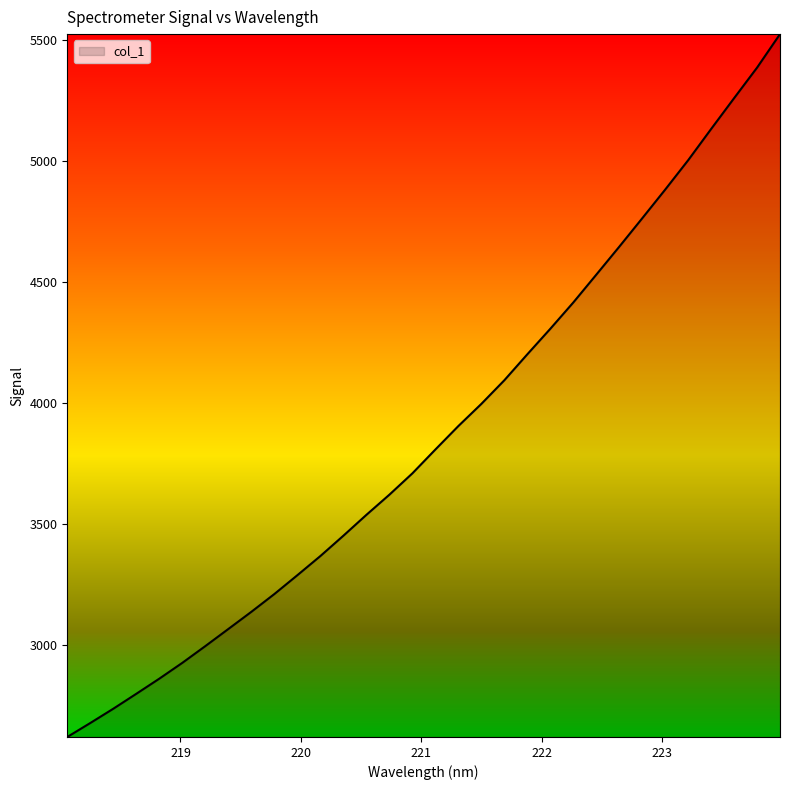

What is the greatest value displayed?

5524.5